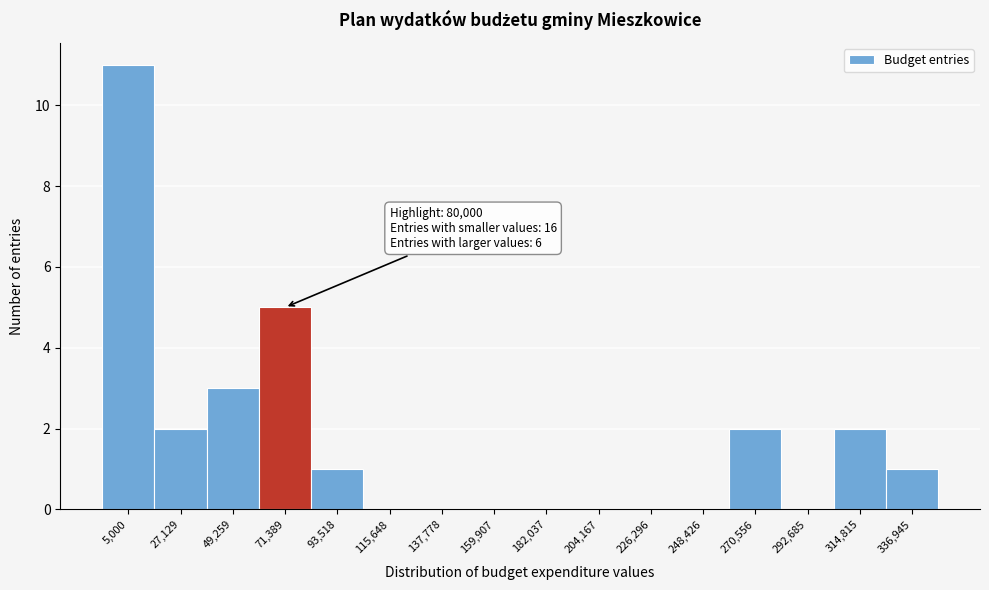

Reading left to right, extract all data points from this chart.

5,000=11	27,129=2	49,259=3	71,389=5	93,518=1	115,648=0	137,778=0	159,907=0	182,037=0	204,167=0	226,296=0	248,426=0	270,556=2	292,685=0	314,815=2	336,945=1